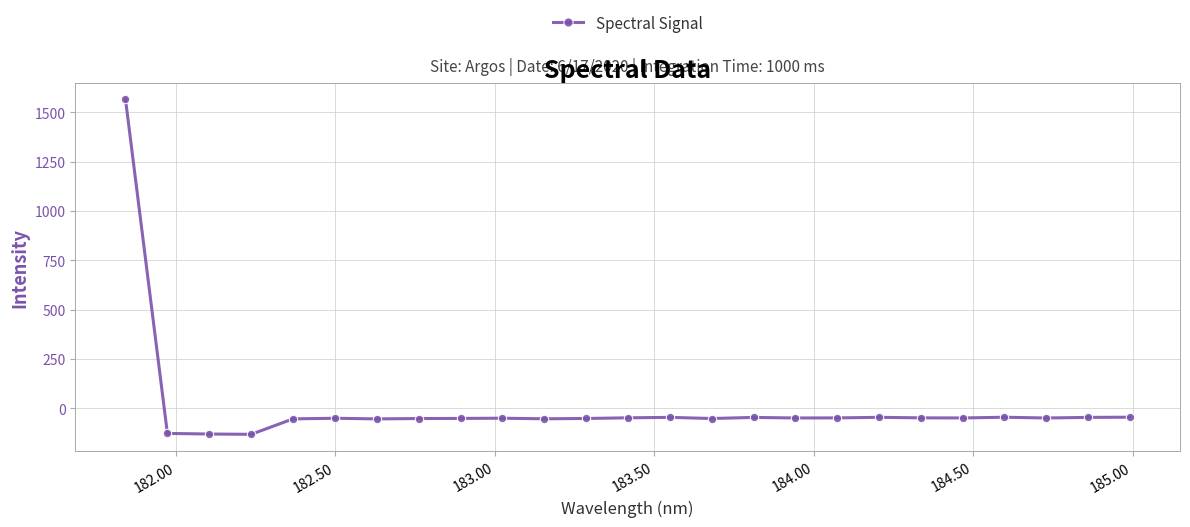

What is the sum of all values?

127.7